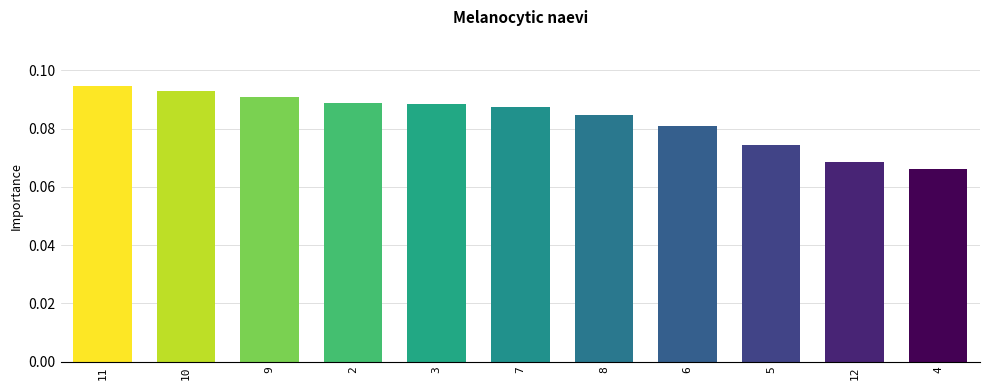

At which category does the chart reach its minimum across all series?

4